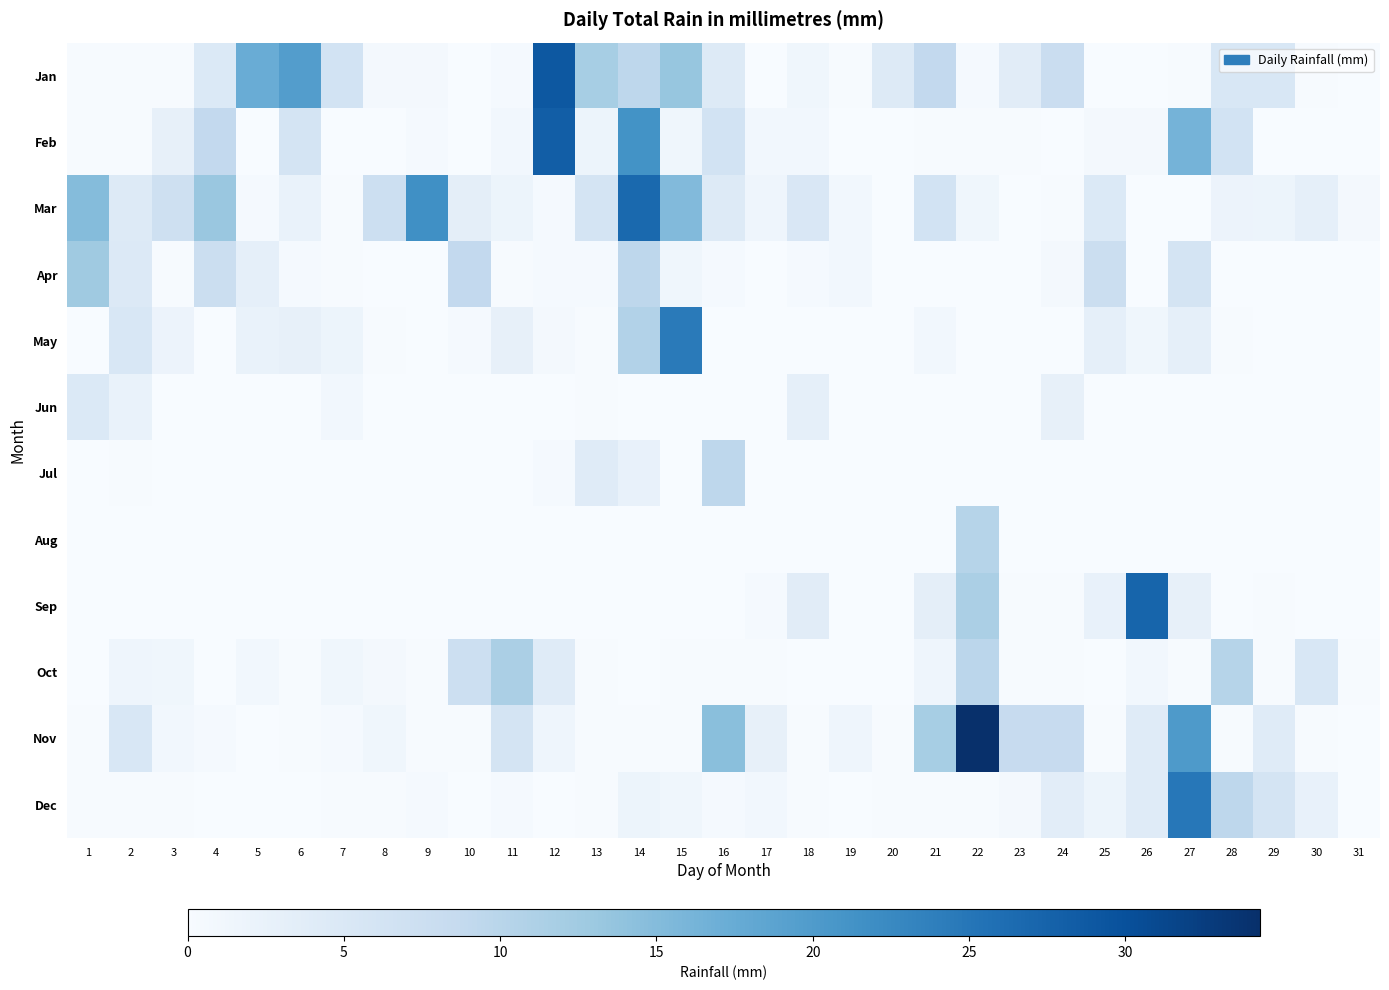

Between 6 and 17, which series saw the biggest shift?

Jan